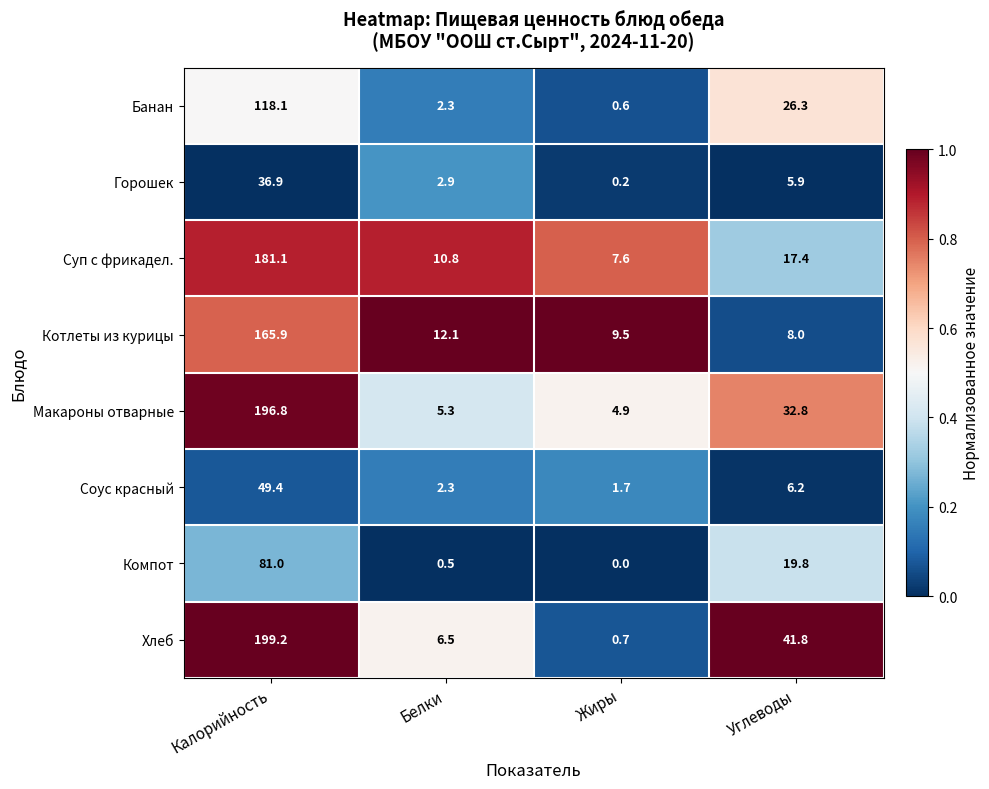

At which category does the chart reach its minimum across all series?

Жиры